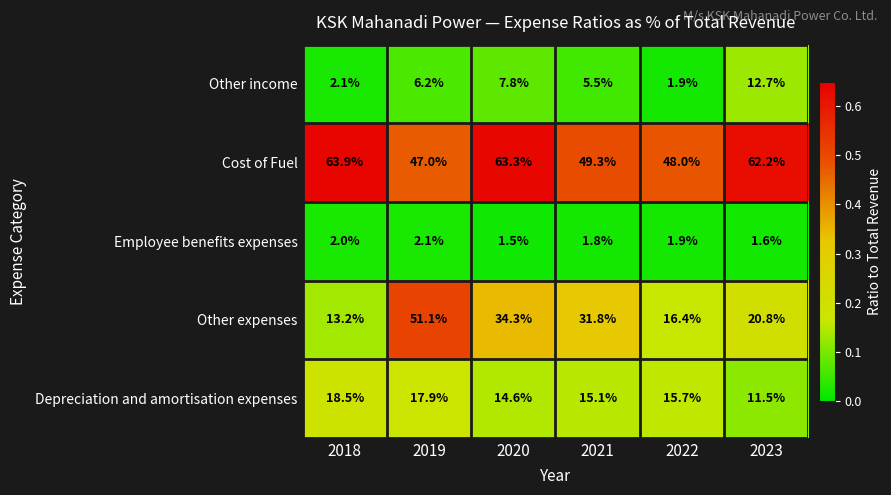

The Cost of Fuel series shows 63.9 at 2018. True or false?

True